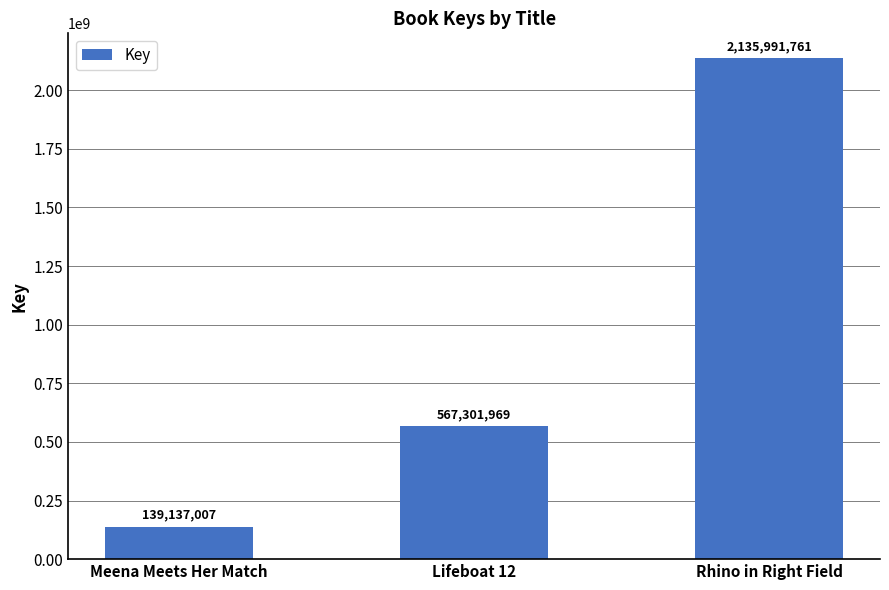

Are the bars horizontal?

No